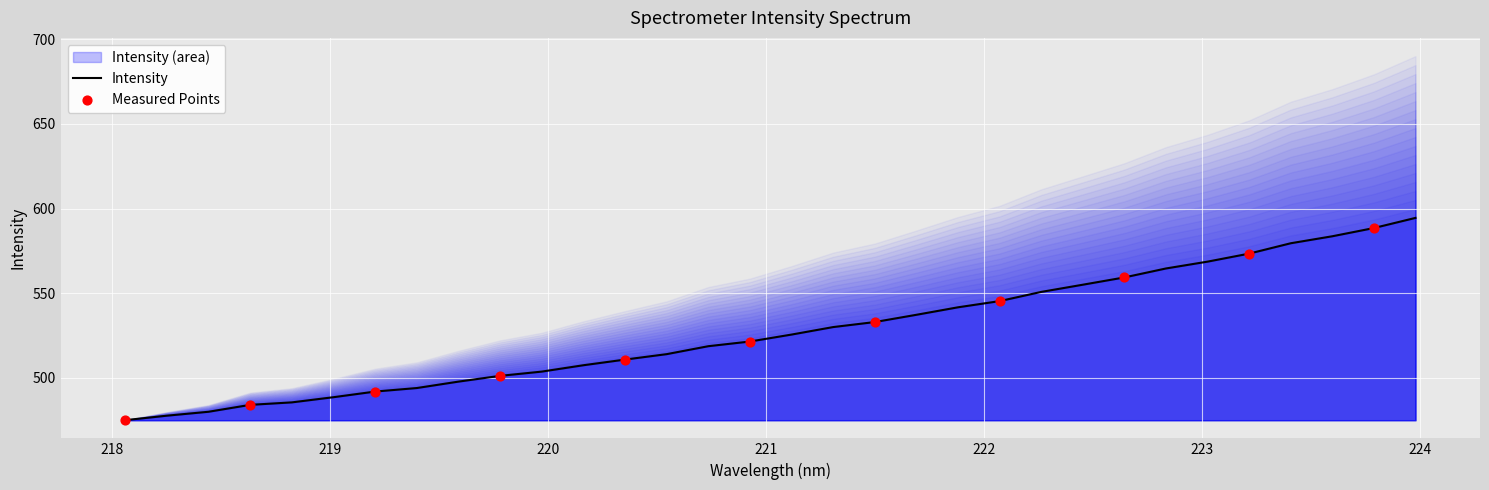

What is the ratio of the value at 220.9264 to the value at 222.263?

0.9